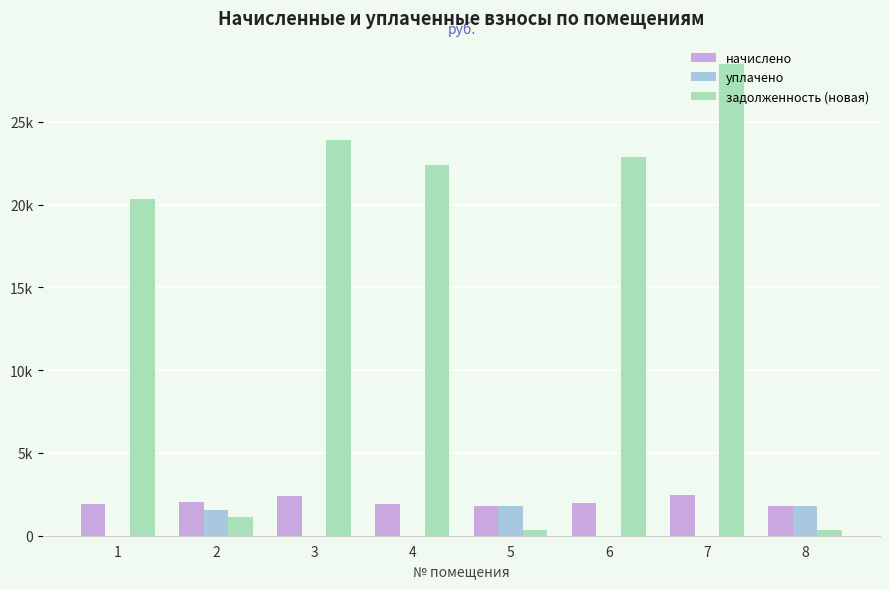

Does the chart contain stacked bars?

No